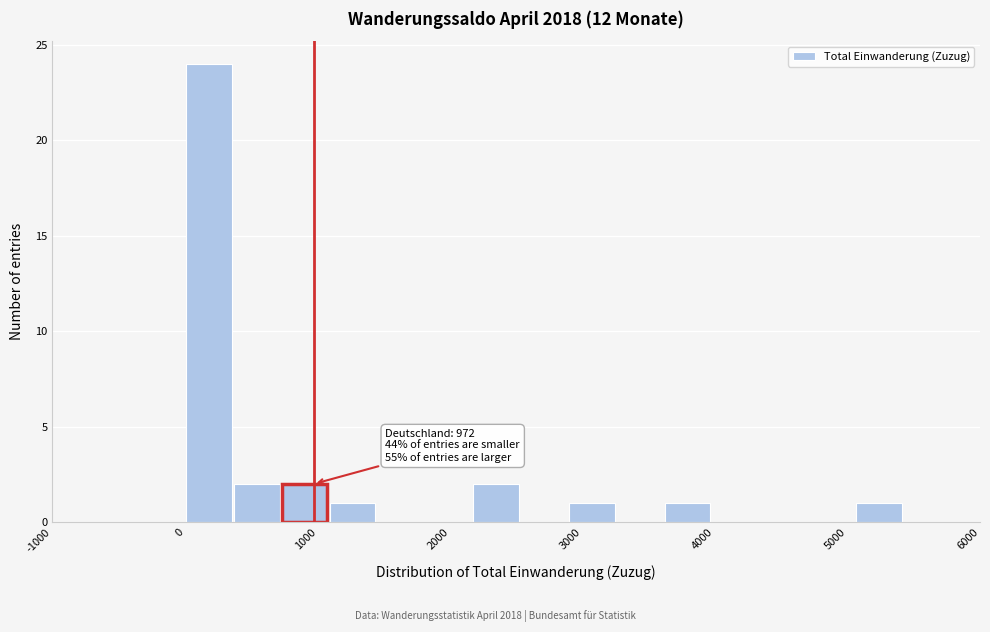

Read against the x-axis, roughly where is the centre of the tallest bar?

200